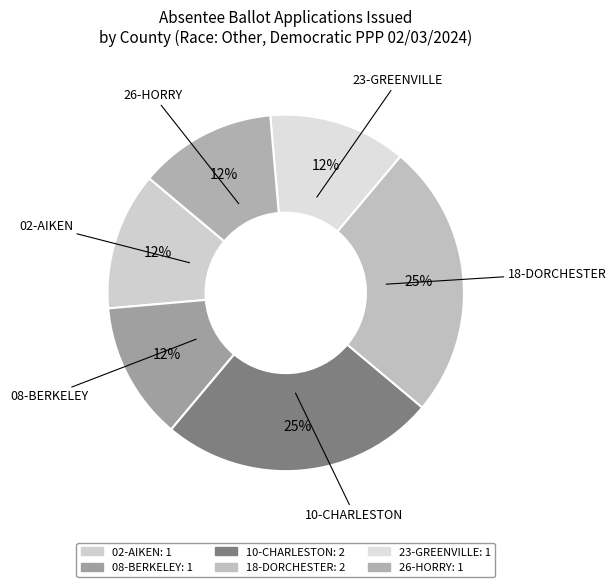

Between 02-AIKEN and 18-DORCHESTER, which is larger?

18-DORCHESTER